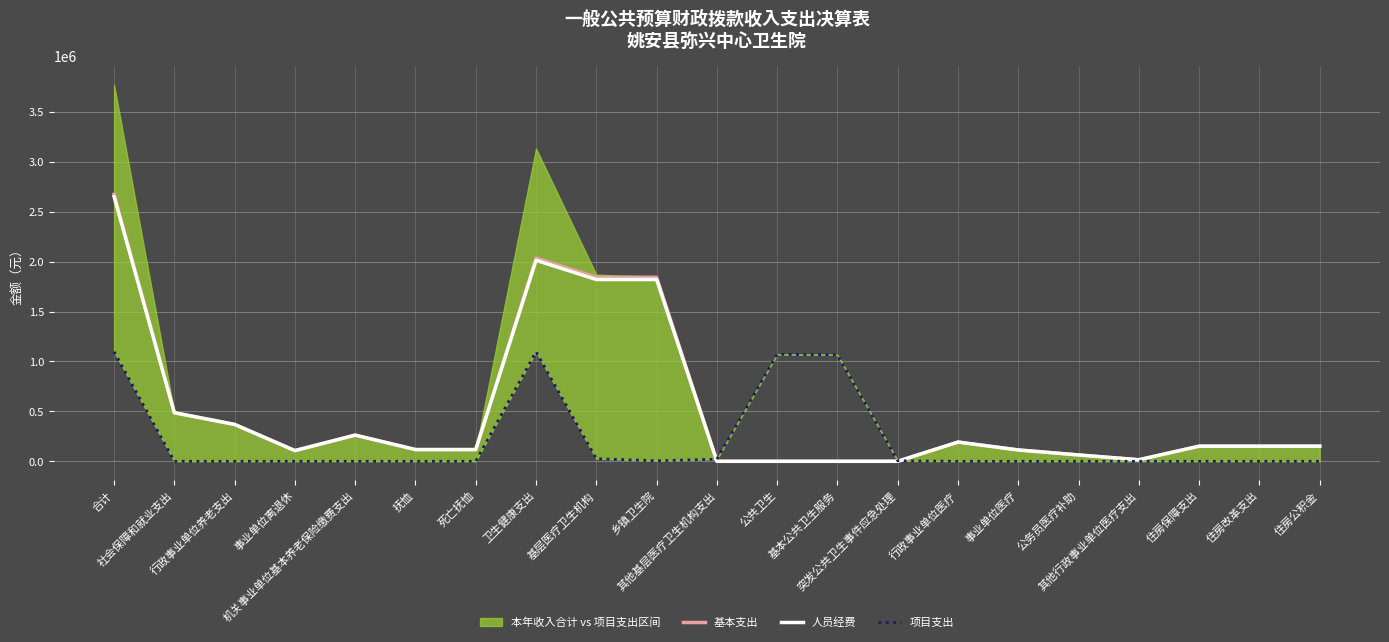

What position from the right is 行政事业单位医疗?

7